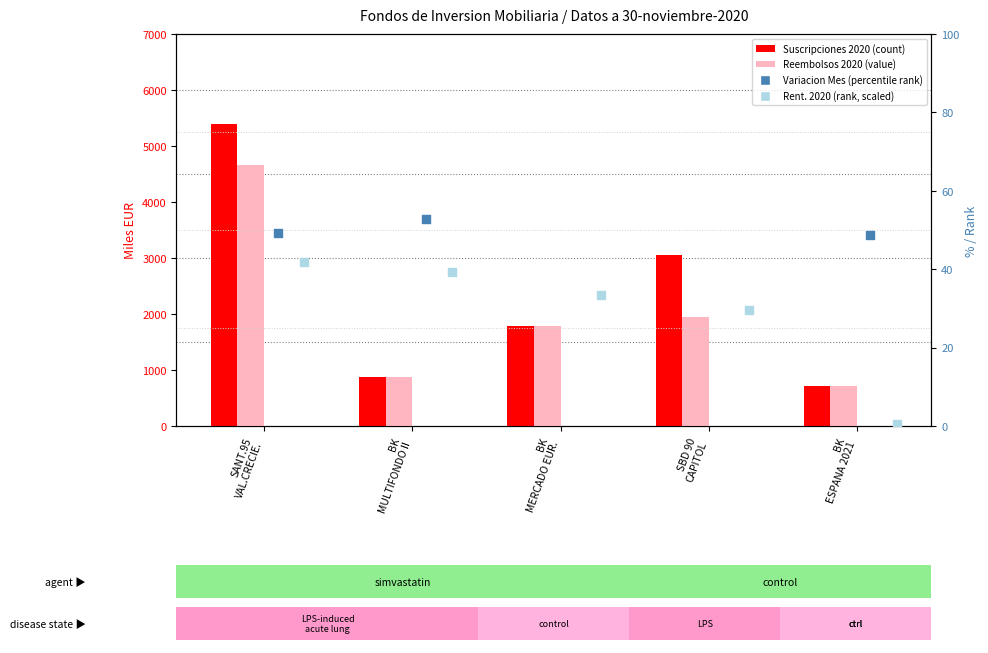

At which category is the sum across all series the highest?

SANT.95
VAL.CRECIE.